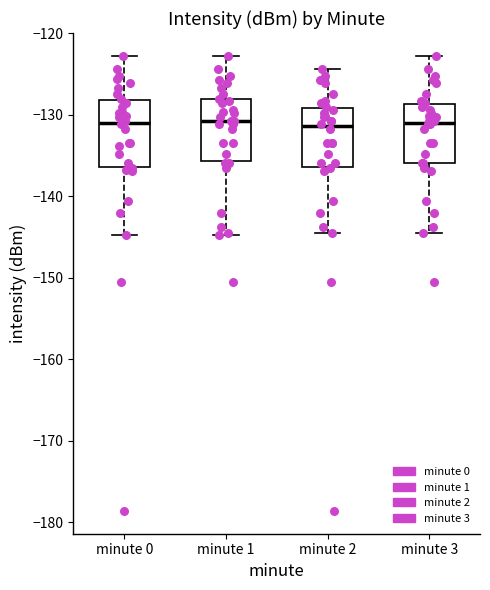

Reading left to right, read every box against the y-axis: the position of its median line, the range the box covers, and the ends of its whiskers. The values are not printed on the chart, so give them approximately, as read against the axis.

minute 0: median -131, box -136 to -128, whiskers -145 to -123
minute 1: median -131, box -136 to -128, whiskers -145 to -123
minute 2: median -131, box -136 to -129, whiskers -145 to -124
minute 3: median -131, box -136 to -129, whiskers -145 to -123